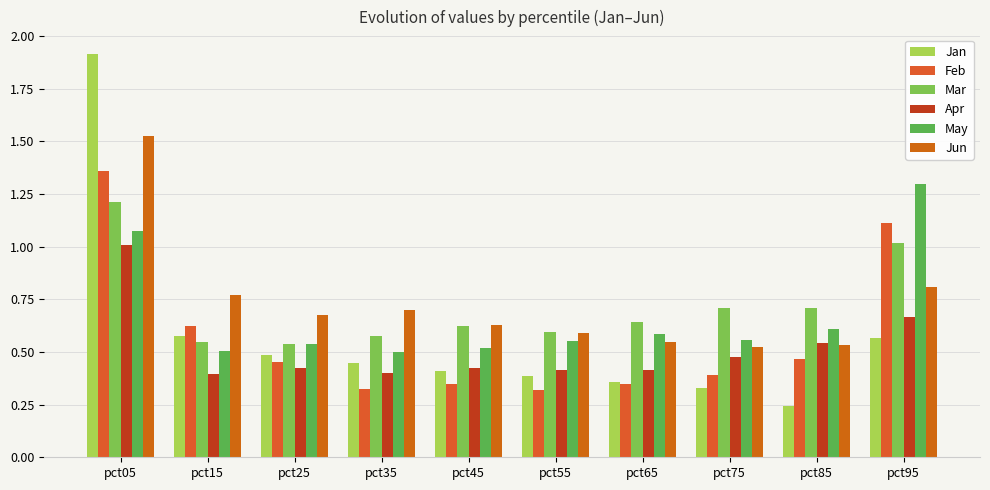

Does the chart contain any negative values?

No